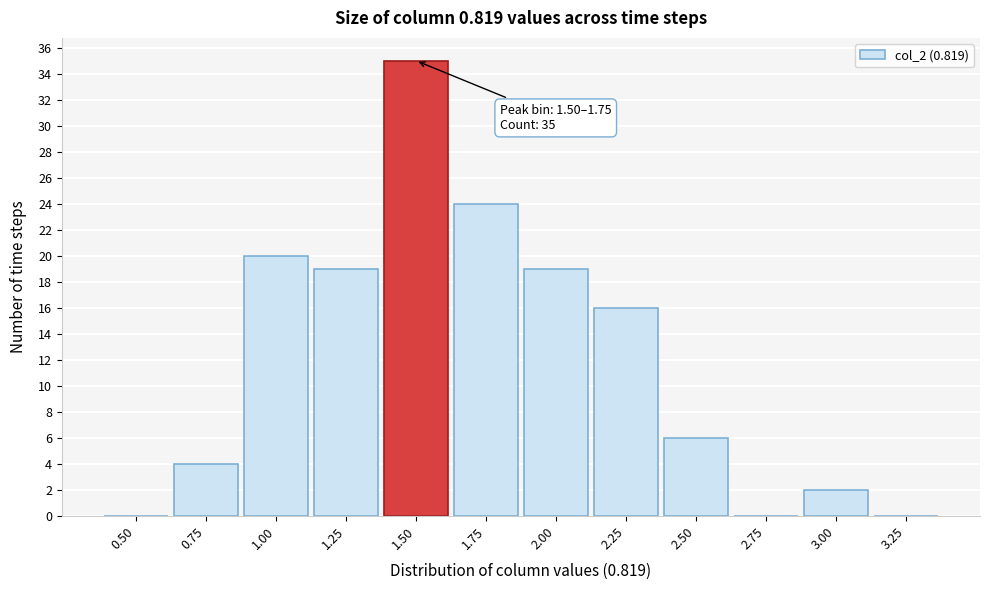

Reading left to right, what are all the values shown in this chart?

0.50=0	0.75=4	1.00=20	1.25=19	1.50=35	1.75=24	2.00=19	2.25=16	2.50=6	2.75=0	3.00=2	3.25=0